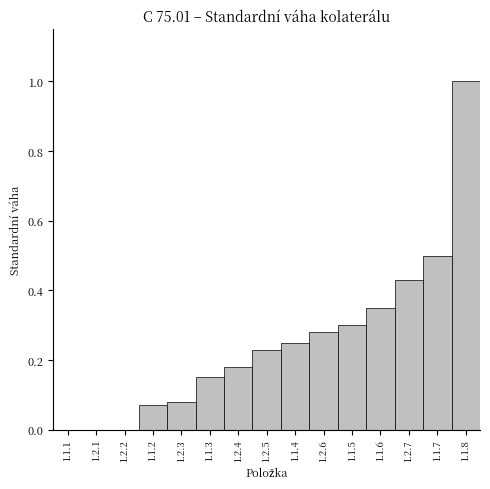

What is the sum of the values at 1.2.6 and 1.1.8?

1.3